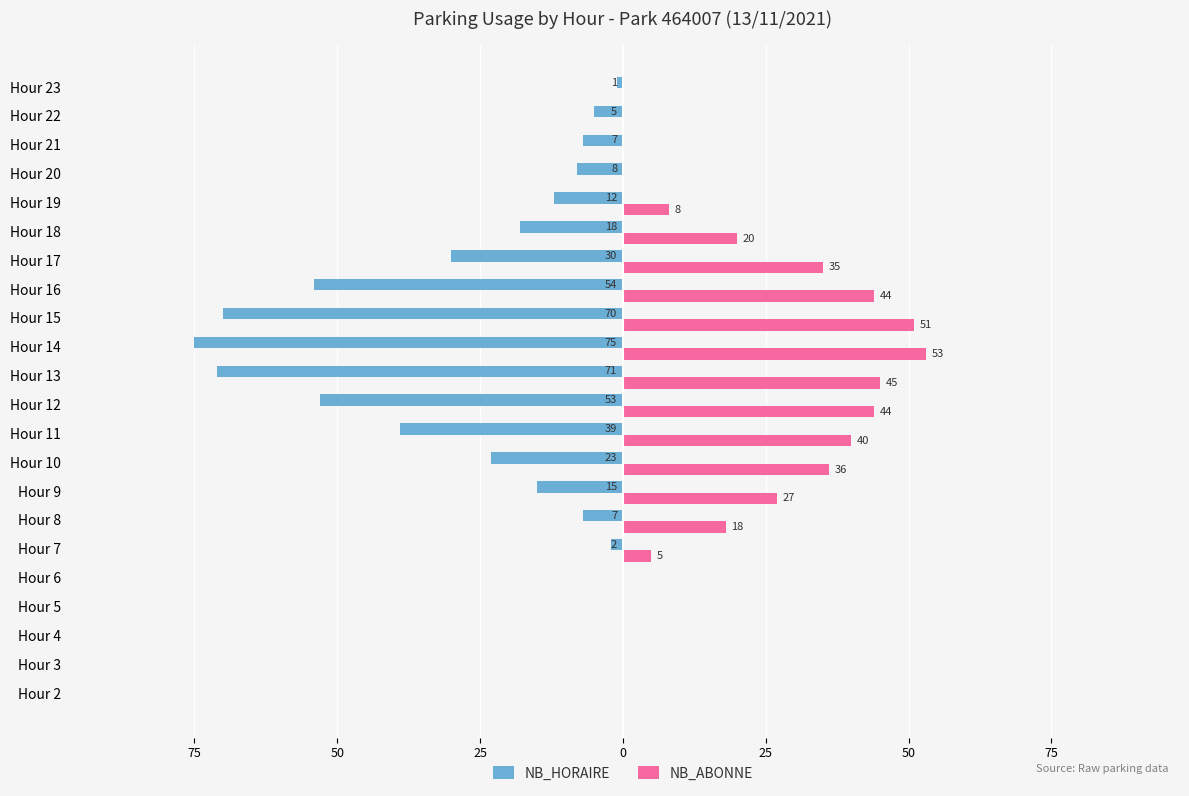

Reading left to right, what are all the values shown in this chart?

NB_HORAIRE: 0	0	0	0	0	-2	-7	-15	-23	-39	-53	-71	-75	-70	-54	-30	-18	-12	-8	-7	-5	-1
NB_ABONNE: 0	0	0	0	0	5	18	27	36	40	44	45	53	51	44	35	20	8	0	0	0	0